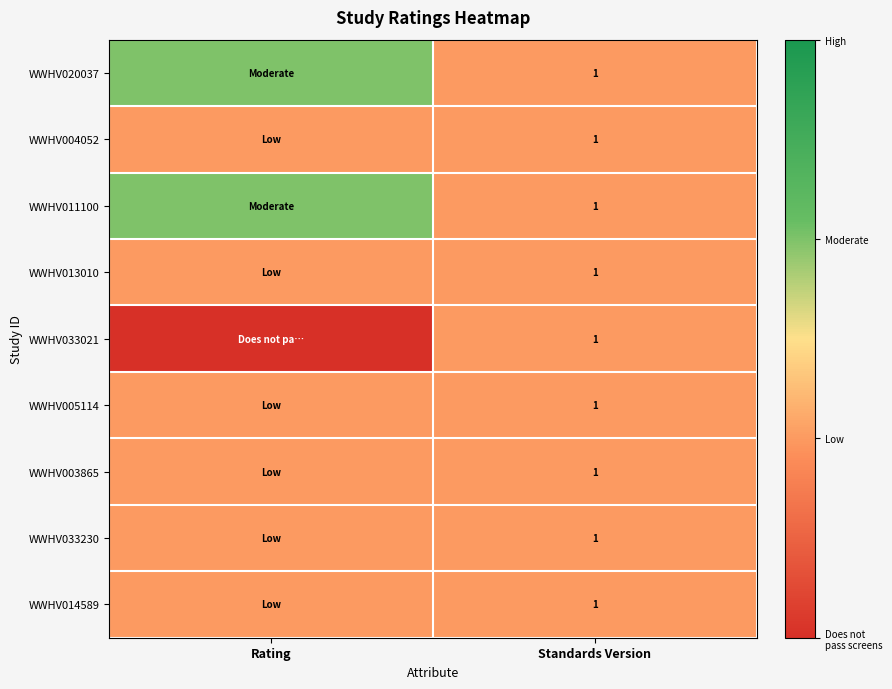

The value of WWHV013010 at Standards Version is 0. True or false?

False